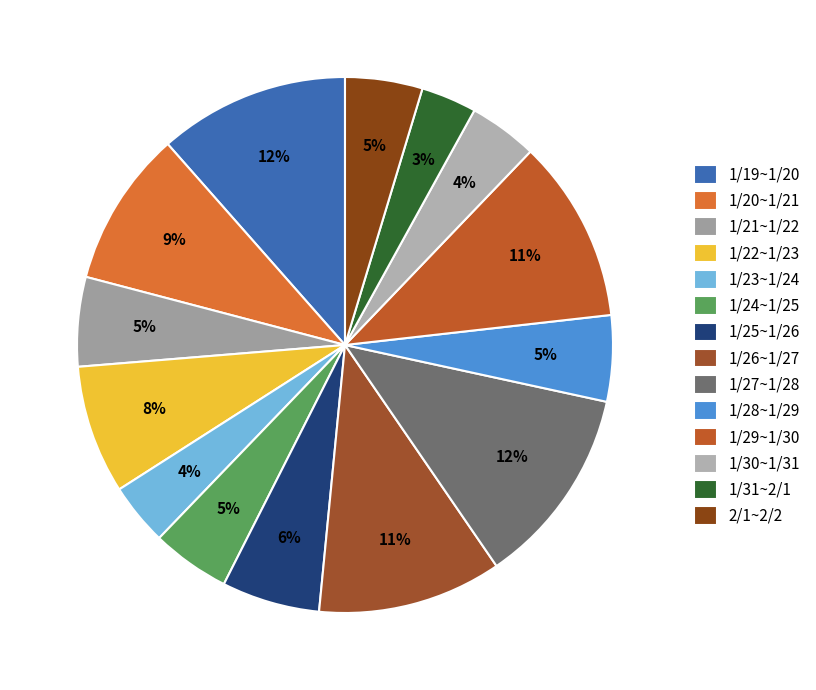

Does any single category account for the majority?

No